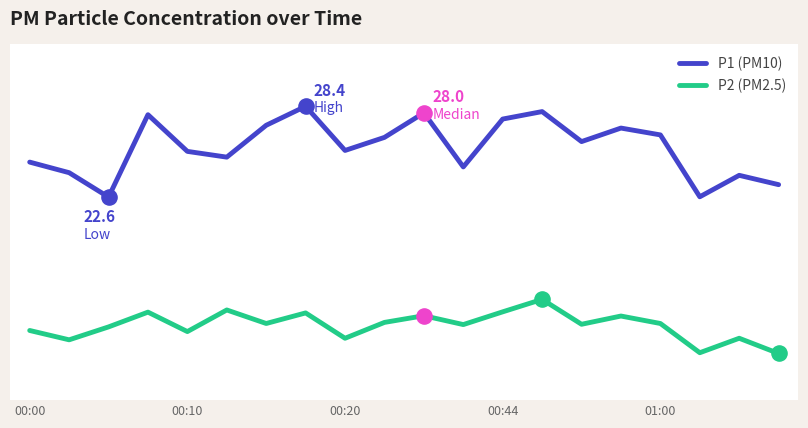

What are all the series names shown in the legend?

P1 (PM10), P2 (PM2.5)